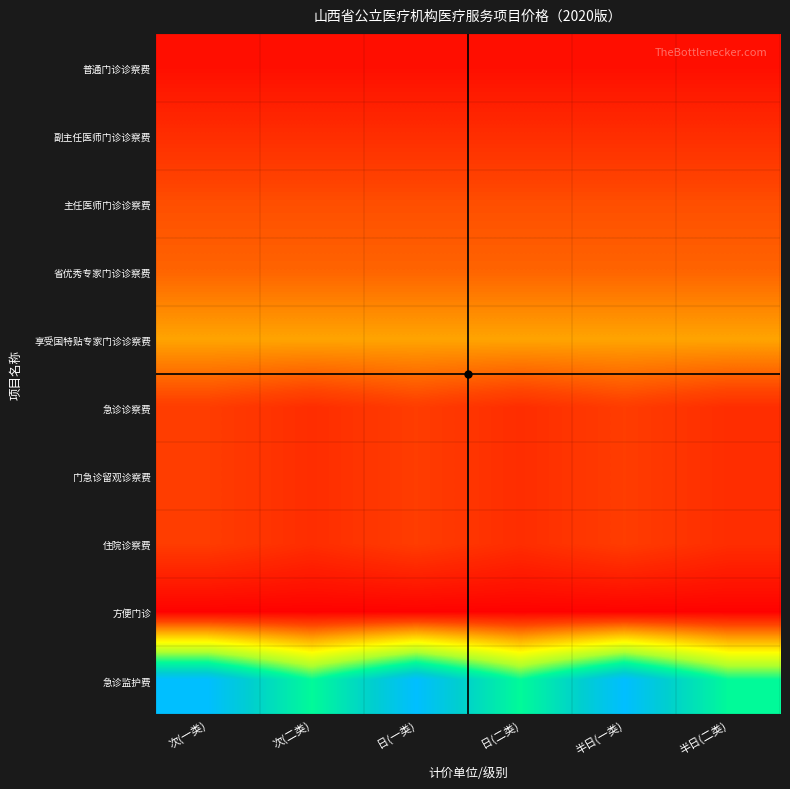

List the series in order of their peak value, highest first.

急诊监护费, 享受国特贴专家门诊诊察费, 省优秀专家门诊诊察费, 主任医师门诊诊察费, 急诊诊察费, 门急诊留观诊察费, 住院诊察费, 副主任医师门诊诊察费, 普通门诊诊察费, 方便门诊